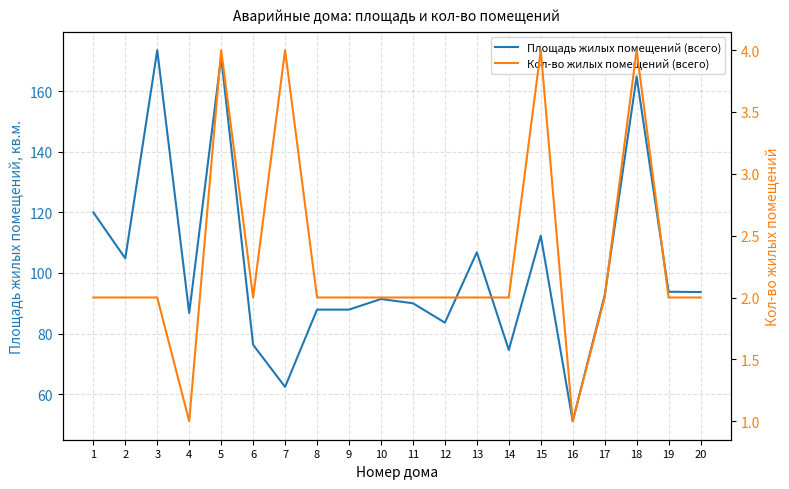

Between 9 and 11, which is larger?

11